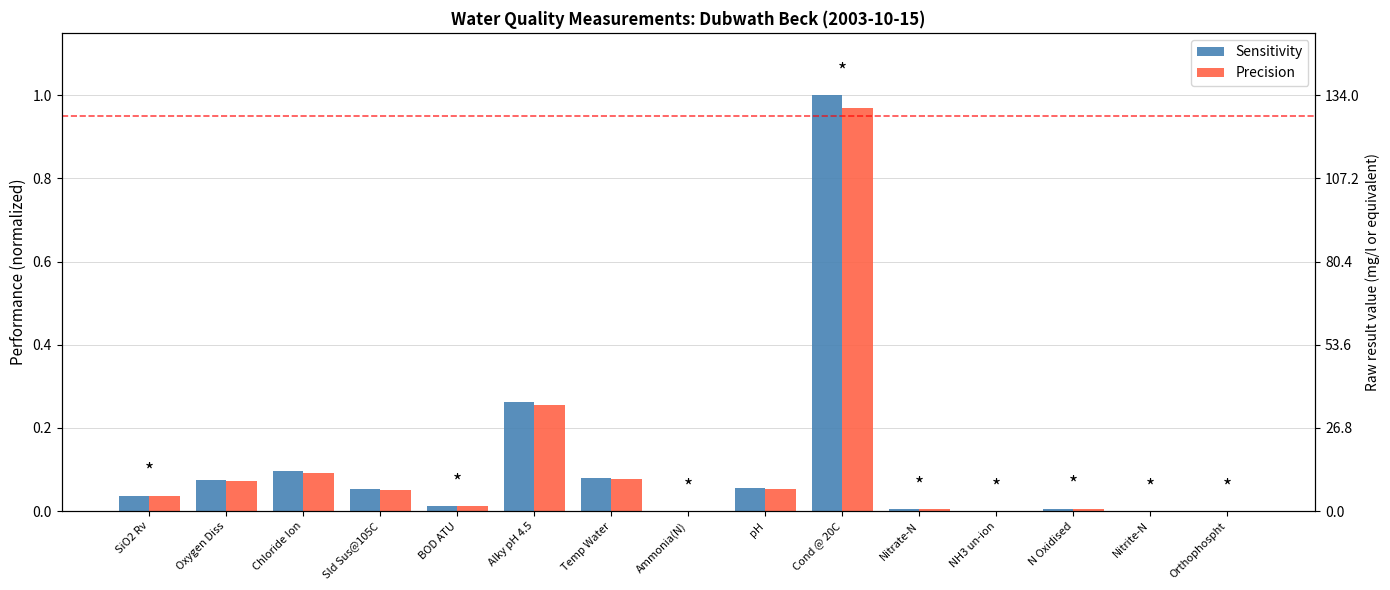

At which label does Sensitivity reach its minimum?

NH3 un-ion